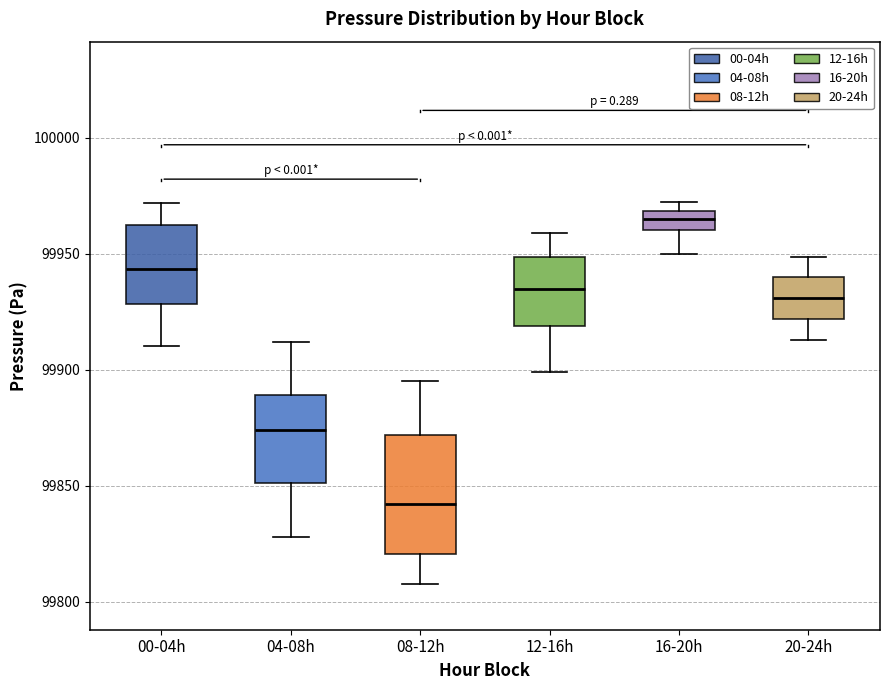

Reading left to right, read every box against the y-axis: the position of its median line, the range the box covers, and the ends of its whiskers. The values are not printed on the chart, so give them approximately, as read against the axis.

00-04h: median 99945, box 99930 to 99960, whiskers 99910 to 99970
04-08h: median 99875, box 99850 to 99890, whiskers 99830 to 99910
08-12h: median 99840, box 99820 to 99870, whiskers 99810 to 99895
12-16h: median 99935, box 99920 to 99950, whiskers 99900 to 99960
16-20h: median 99965, box 99960 to 99970, whiskers 99950 to 99970 (just above the box's upper edge)
20-24h: median 99930, box 99920 to 99940, whiskers 99915 to 99950